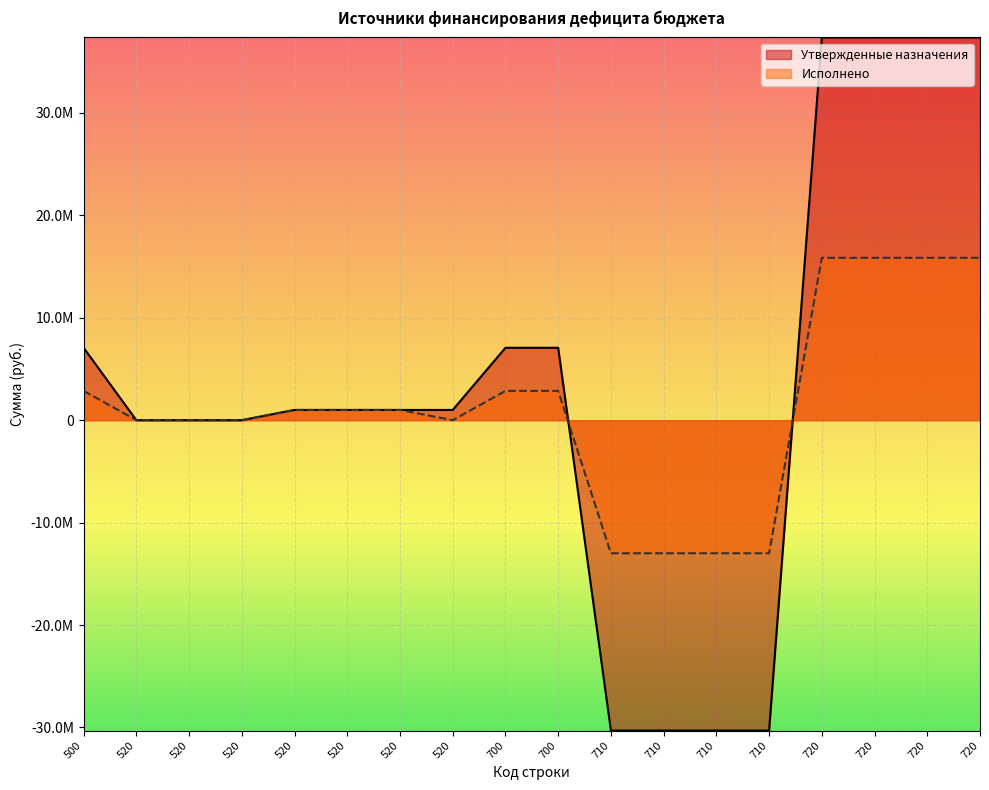

Reading left to right, what are all the values shown in this chart?

Утвержденные назначения: 500=7067686.0	520=0.0	520=0.0	520=0.0	520=1000000.0	520=1000000.0	520=1000000.0	520=1000000.0	700=7067686.0	700=7067686.0	710=-30301914.1	710=-30301914.1	710=-30301914.1	710=-30301914.1	720=37369600.1	720=37369600.1	720=37369600.1	720=37369600.1
Исполнено: 500=2860509.2	520=0.0	520=0.0	520=0.0	520=1000000.0	520=1000000.0	520=1000000.0	520=0.0	700=2860509.2	700=2860509.2	710=-12991087.6	710=-12991087.6	710=-12991087.6	710=-12991087.6	720=15851596.8	720=15851596.8	720=15851596.8	720=15851596.8